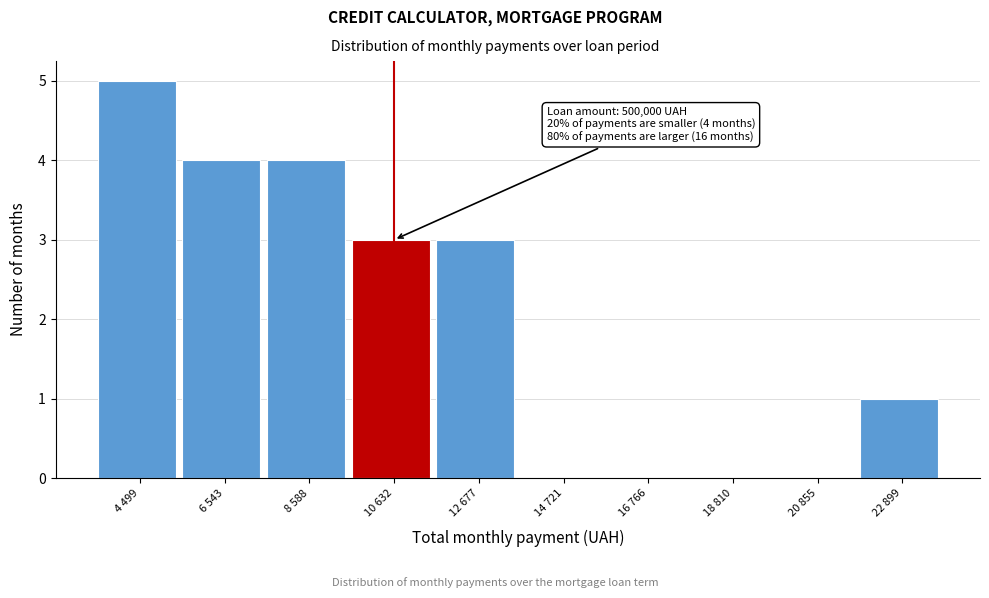

Reading left to right, list all the values displayed in this chart.

4 499=5	6 543=4	8 588=4	10 632=3	12 677=3	14 721=0	16 766=0	18 810=0	20 855=0	22 899=1